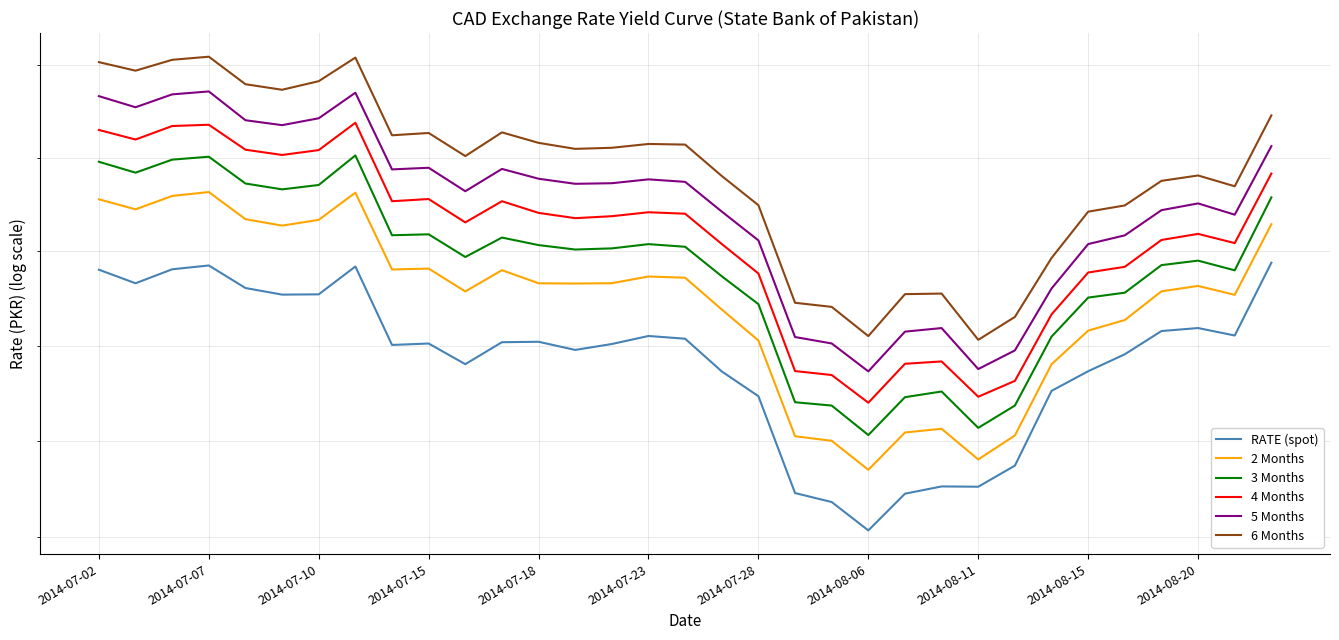

What is the greatest value displayed?

95.1